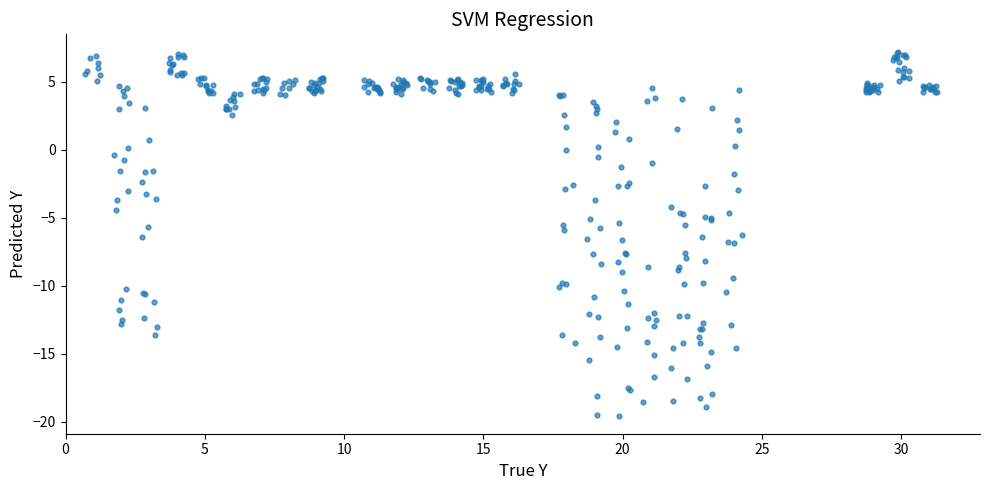

What is the range of X values (max minus min)?

30.6